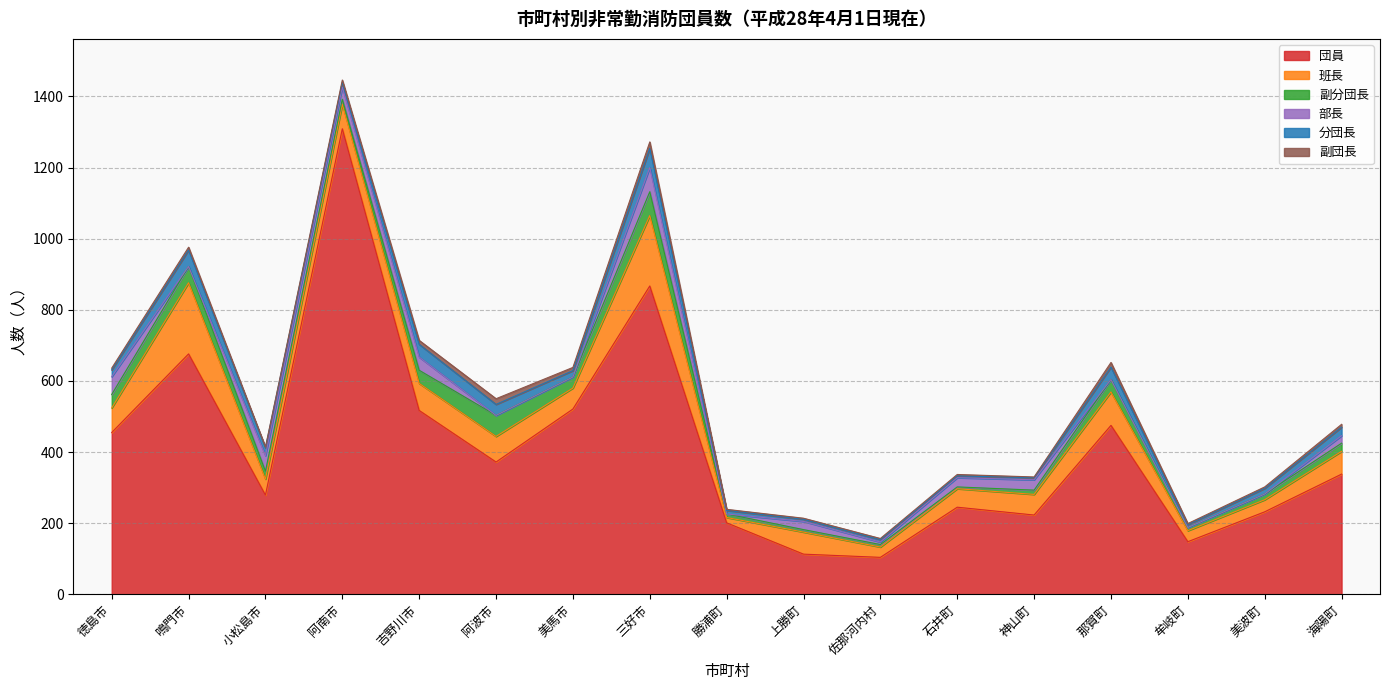

Rank the series by their maximum value, from lowest to highest.

副団長, 分団長, 副分団長, 部長, 班長, 団員